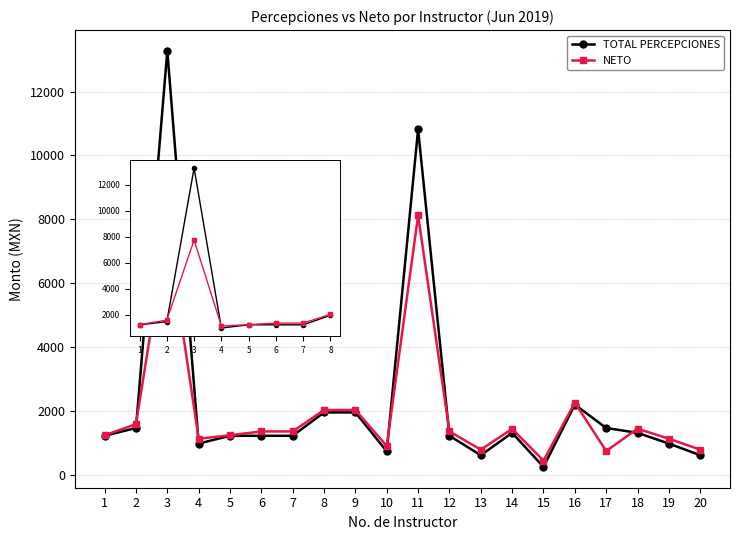

At which category is the sum across all series the highest?

3